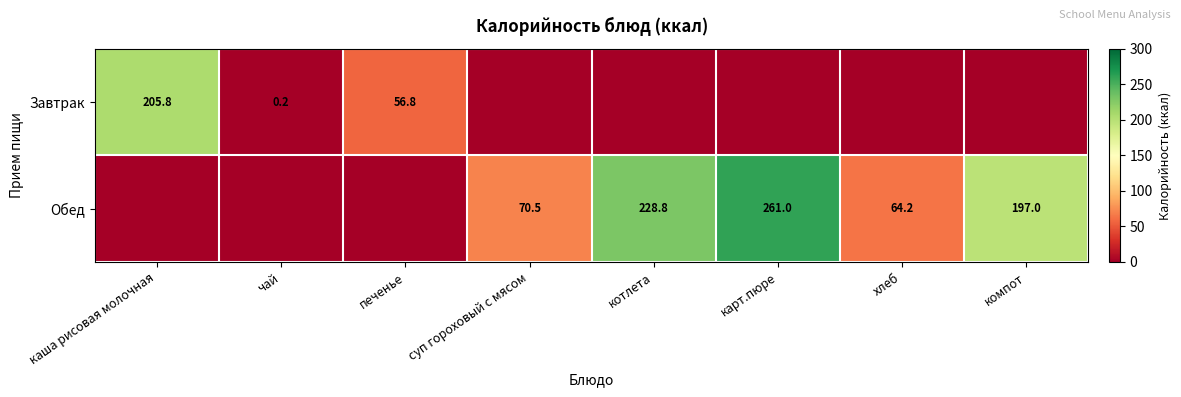

Is it true that Завтрак equals 36.9 at печенье?

False